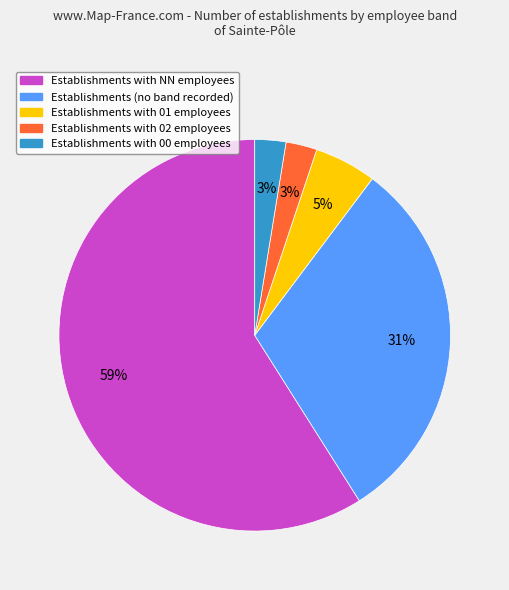

To the nearest percent, what is the average slice percentage?

20%